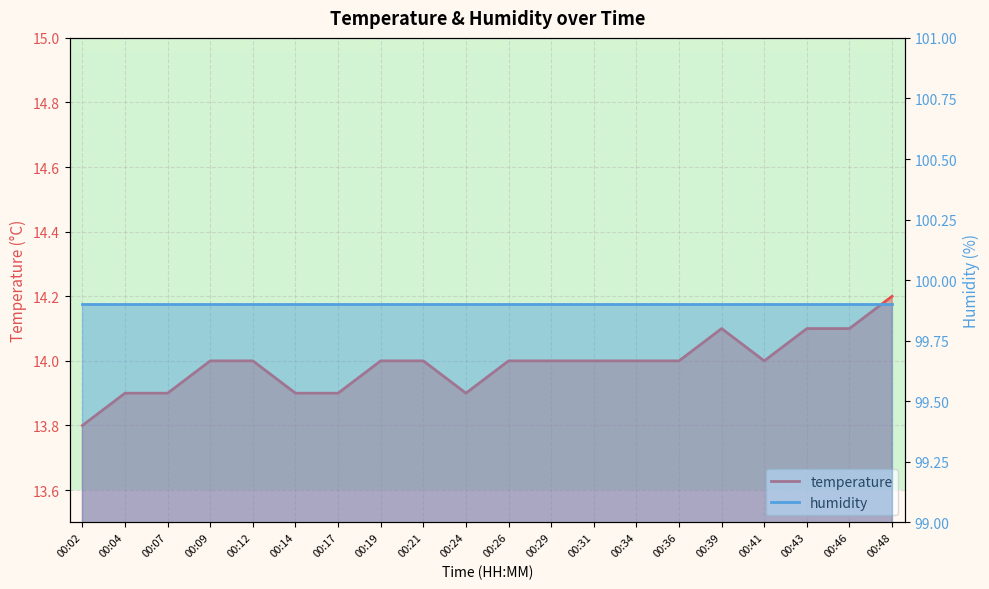

What is the difference between the values at 00:46 and 00:26?

0.1